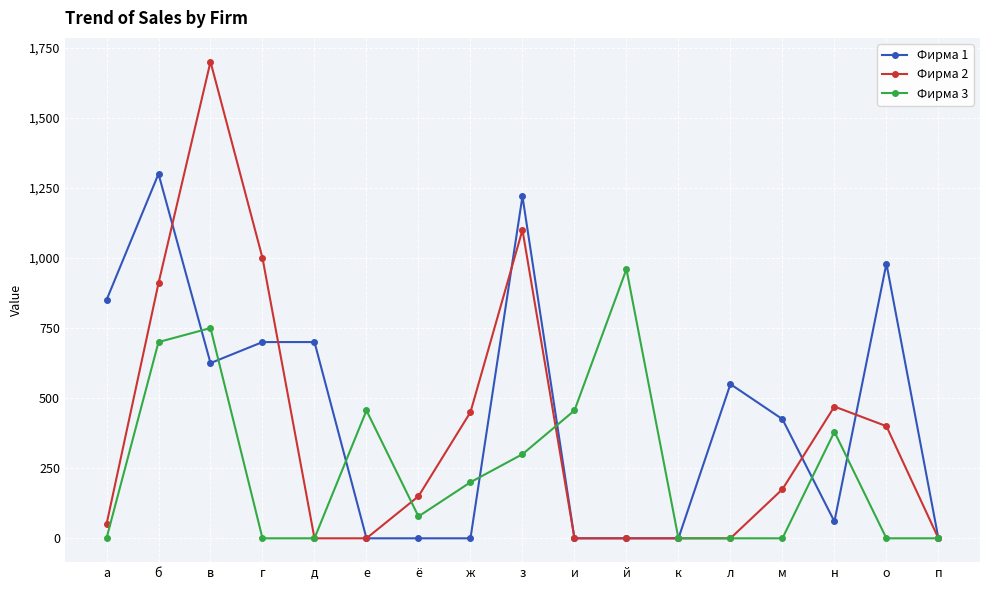

How many lines are shown in the chart?

3